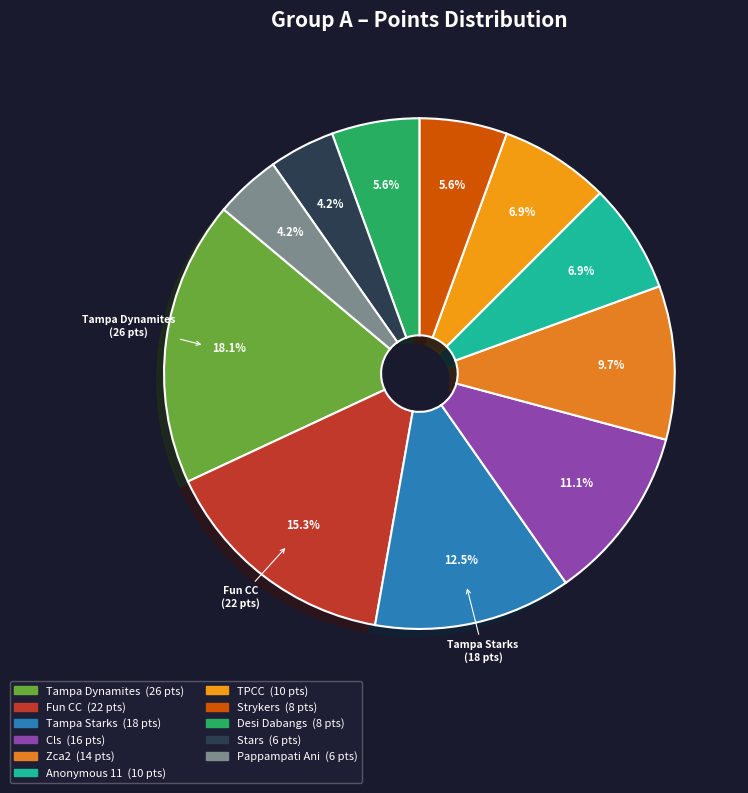

To the nearest percent, what is the difference between the largest and smallest slice percentages?

14%